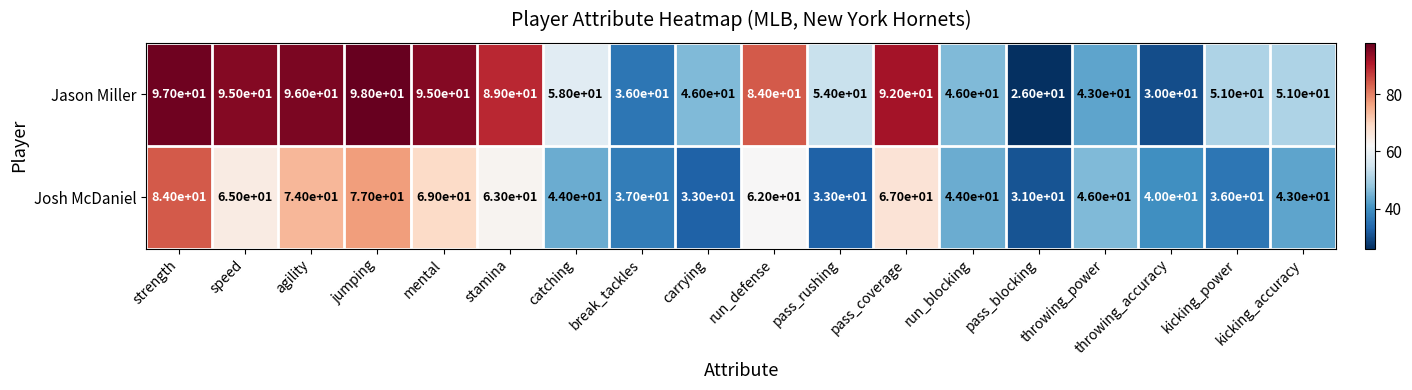

At which category is the sum across all series the highest?

strength